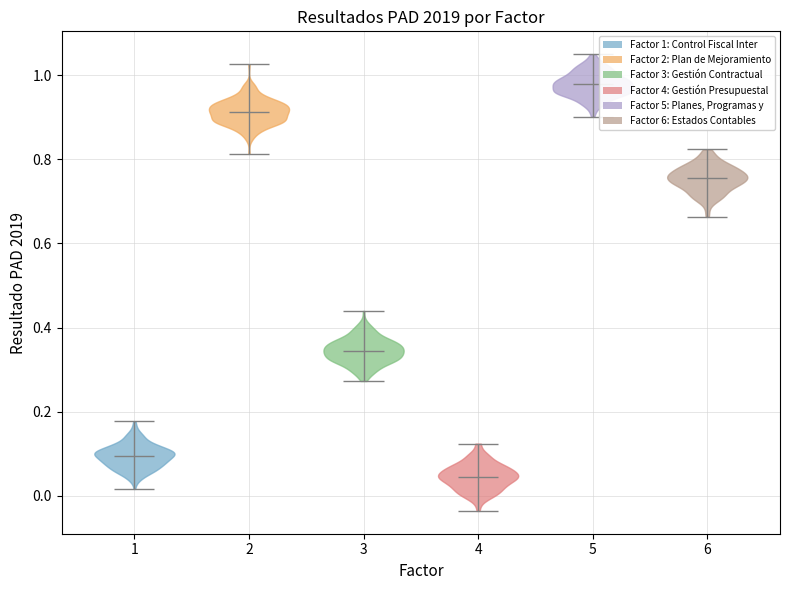

Which violin has the lowest median line?

4